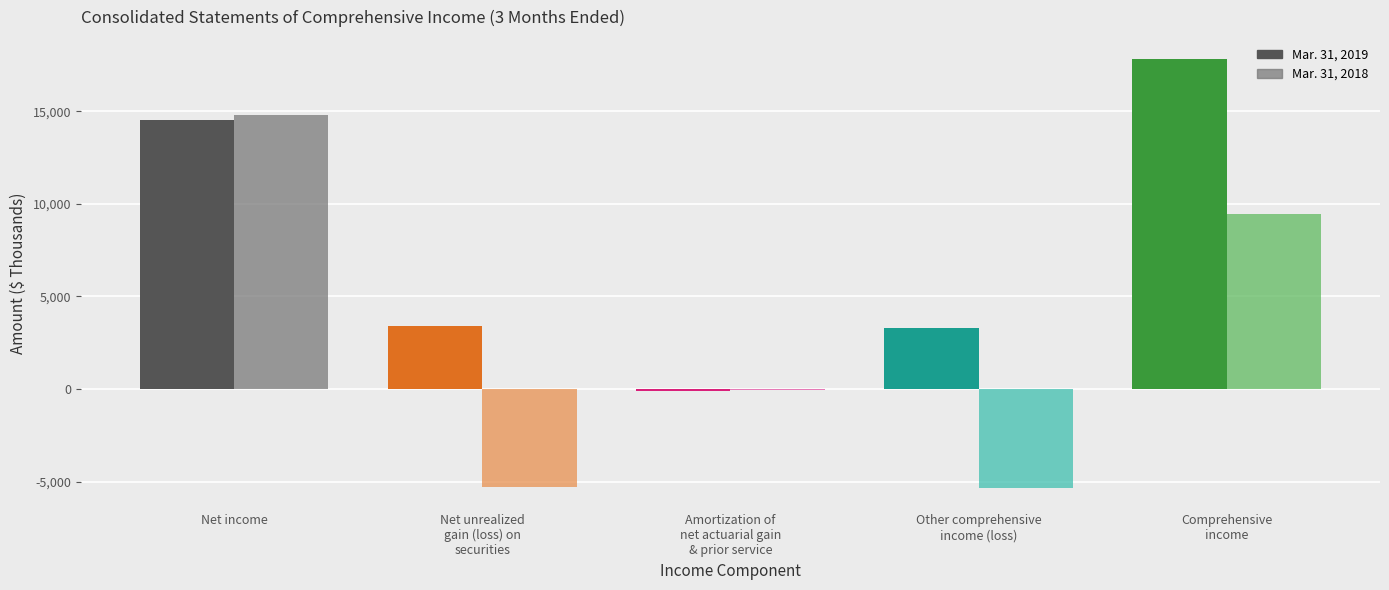

What are all the series names shown in the legend?

Mar. 31, 2019, Mar. 31, 2018